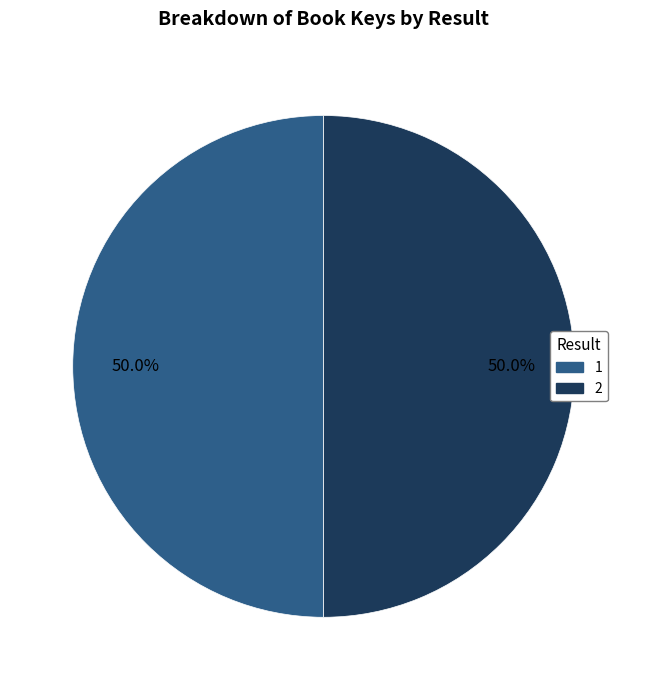

Is it true that 1 is 39% of the pie?

False